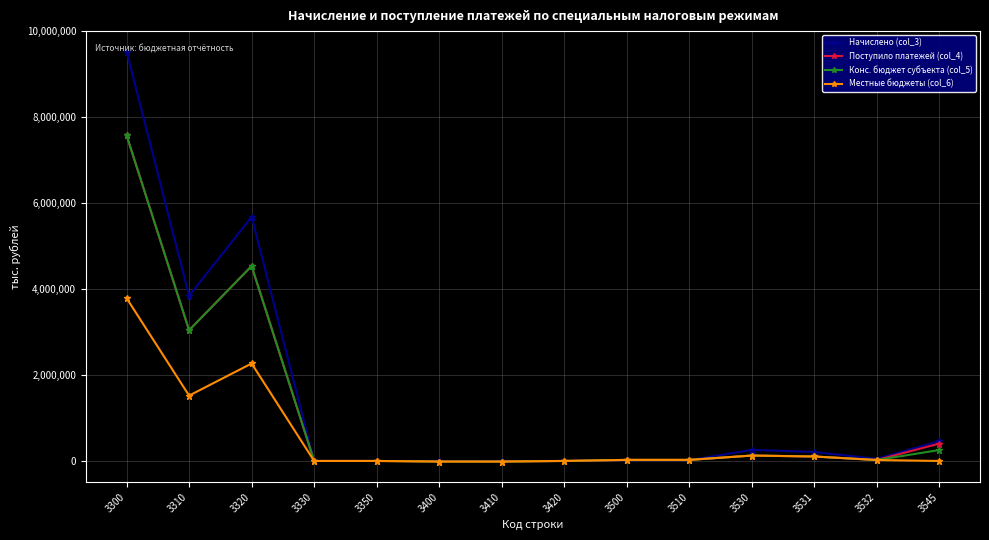

Which series has the largest total across all categories?

Начислено (col_3)